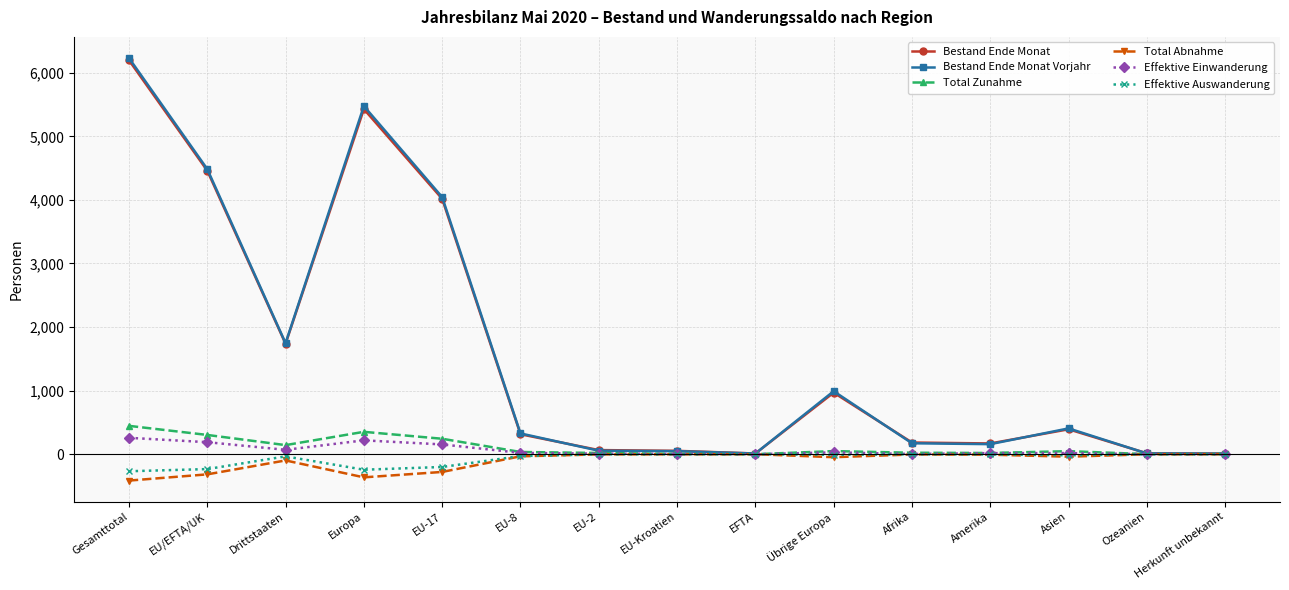

What is the difference between the Effektive Einwanderung values at Gesamttotal and Ozeanien?

257